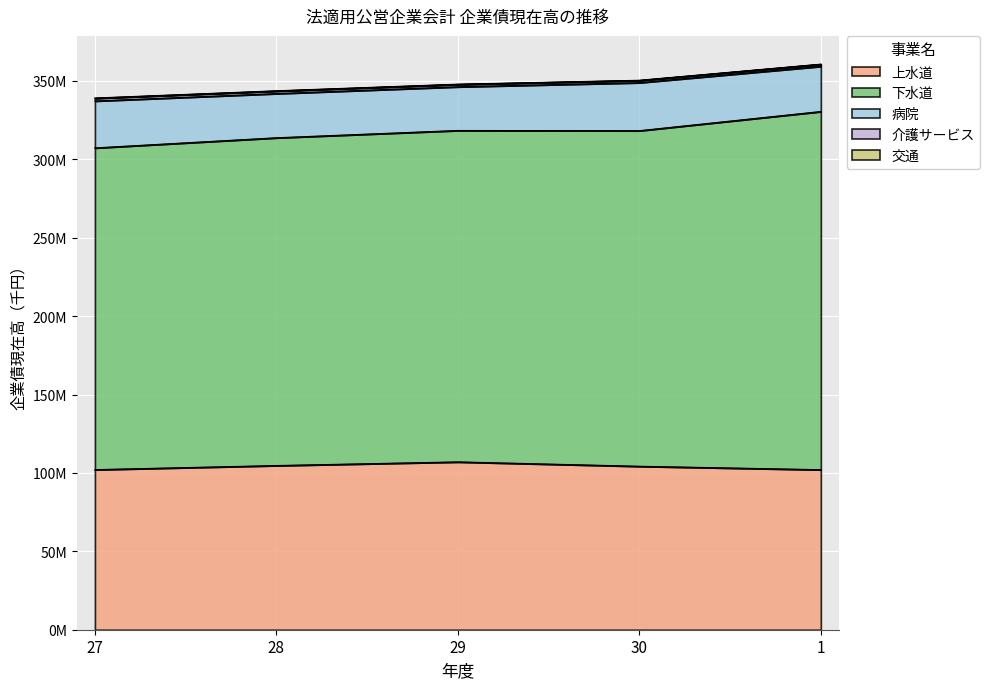

Reading left to right, list all the values displayed in this chart.

上水道: 102067020	104682764	107001477	104218685	102035744
下水道: 205173828	209020052	211354433	214006919	228417643
病院: 29927489	28189261	27872685	30631043	28816309
介護サービス: 1686856	1583336	1477927	1370591	1261294
交通: 201583	191818	167089	143569	121288